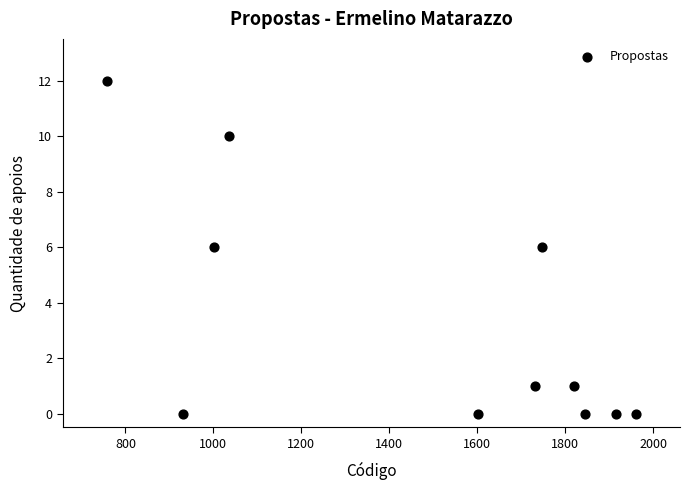

What is the average X value?

1486